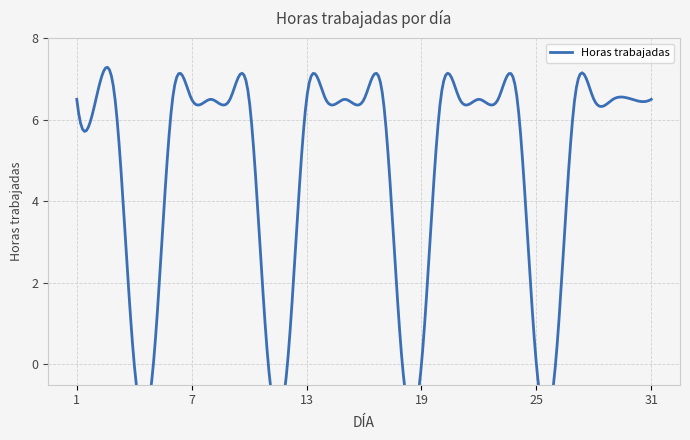

True or false: the data shows 6.5 at 10.

True